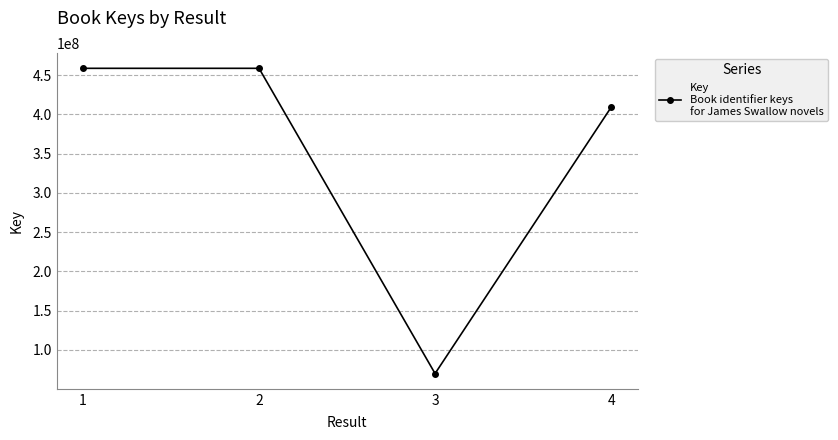

Where is the first local minimum?

3